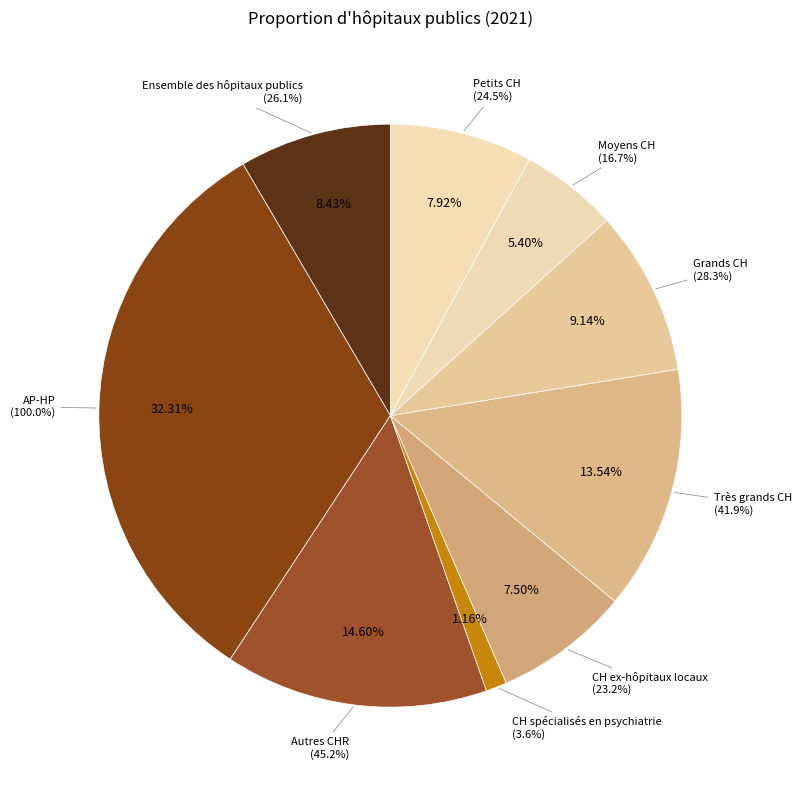

Which has a higher value, CH spécialisés en psychiatrie or CH ex-hôpitaux locaux?

CH ex-hôpitaux locaux